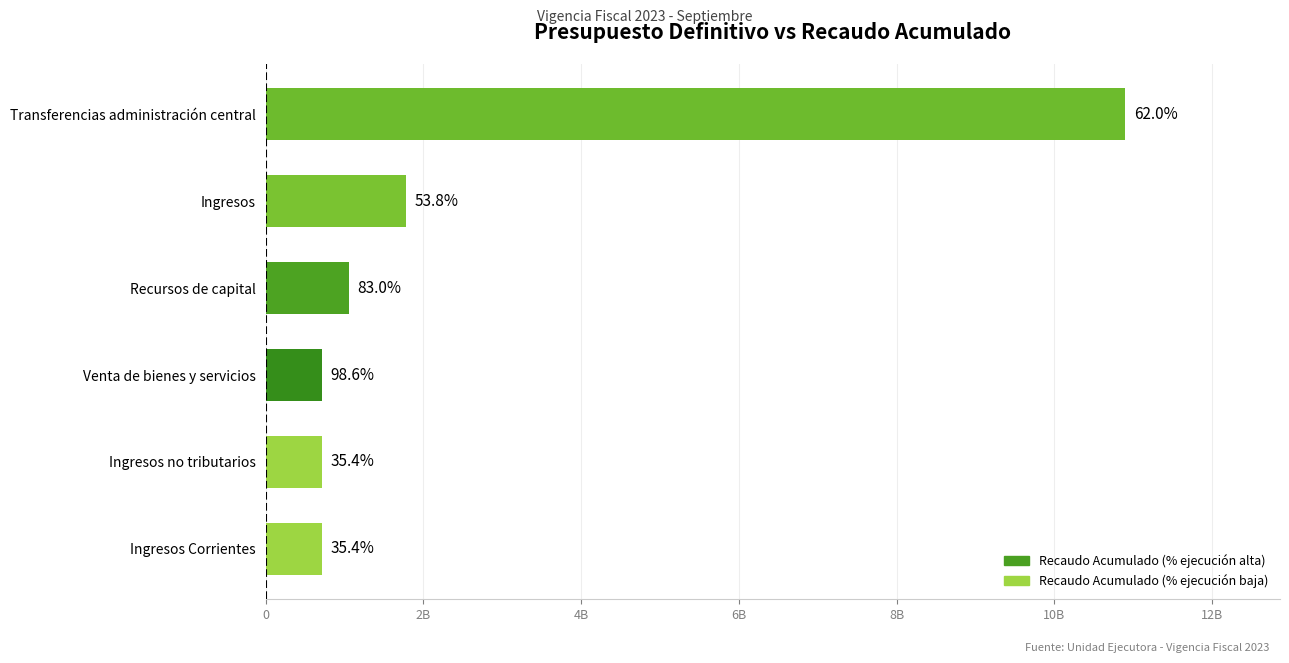

Are the bars horizontal?

Yes